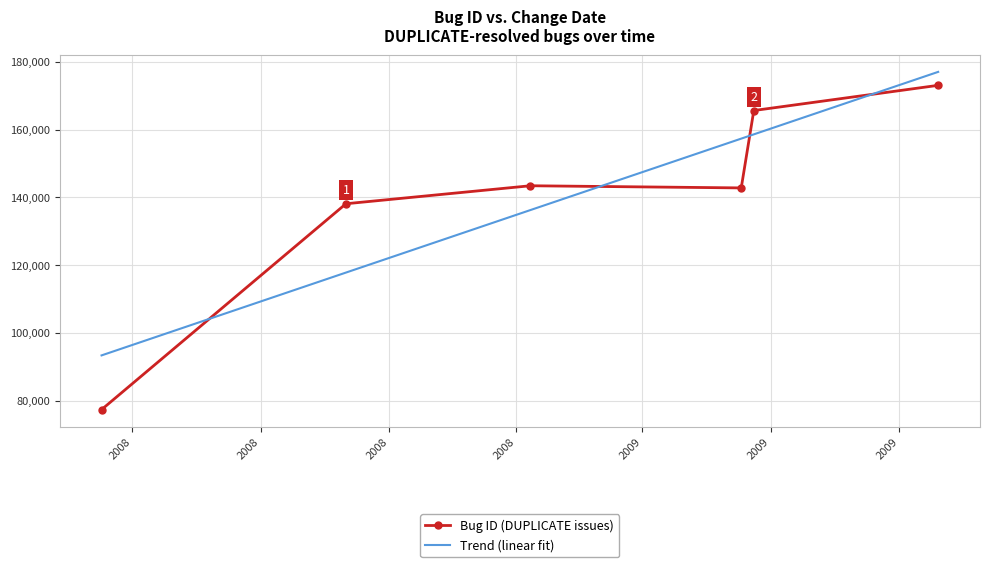

True or false: Bug ID (DUPLICATE issues) has more than 2 interior local peaks.

False